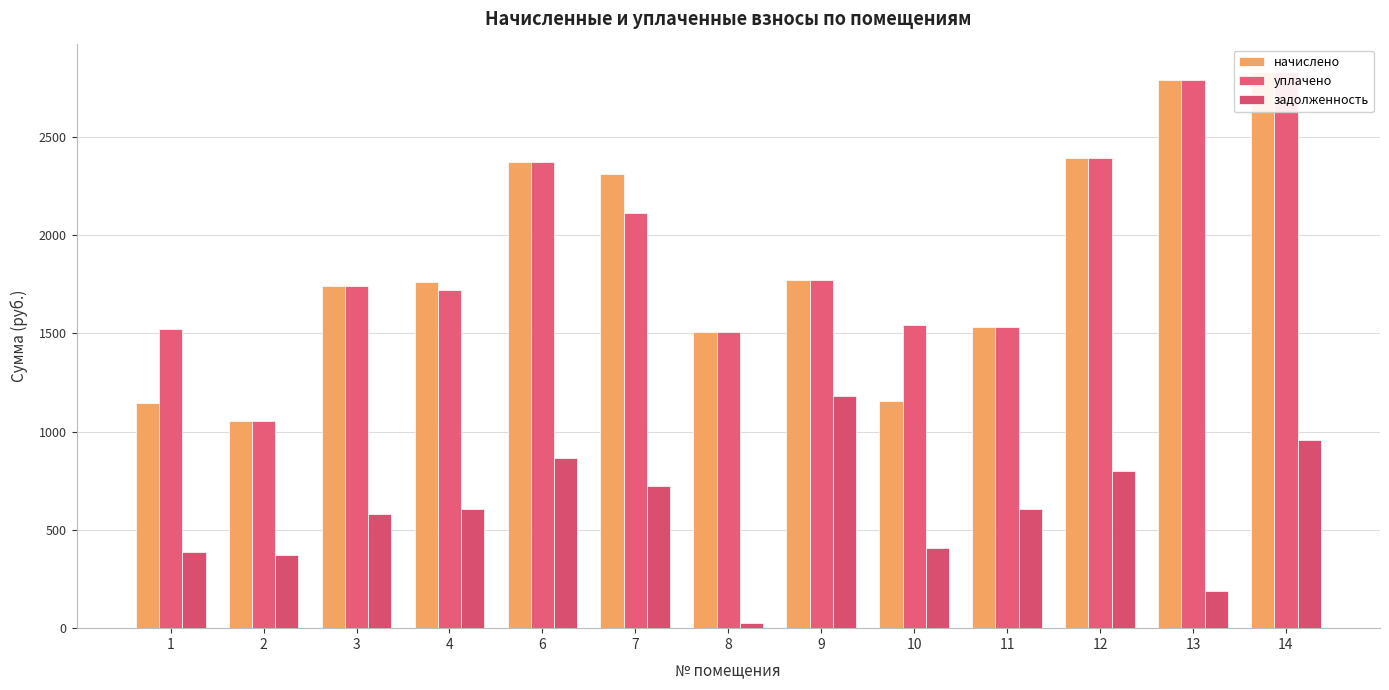

Reading left to right, extract all data points from this chart.

начислено: 1=1143.0	2=1054.5	3=1740.3	4=1758.7	6=2370.8	7=2311.7	8=1504.3	9=1769.8	10=1157.7	11=1533.8	12=2392.9	13=2787.4	14=2827.9
уплачено: 1=1524.0	2=1054.5	3=1740.3	4=1720.5	6=2370.8	7=2114.3	8=1504.3	9=1769.8	10=1543.6	11=1533.8	12=2392.9	13=2787.4	14=2827.9
задолженность: 1=387.3	2=374.7	3=580.1	4=604.3	6=864.5	7=724.8	8=23.8	9=1179.8	10=405.3	11=605.5	12=797.6	13=188.7	14=954.8